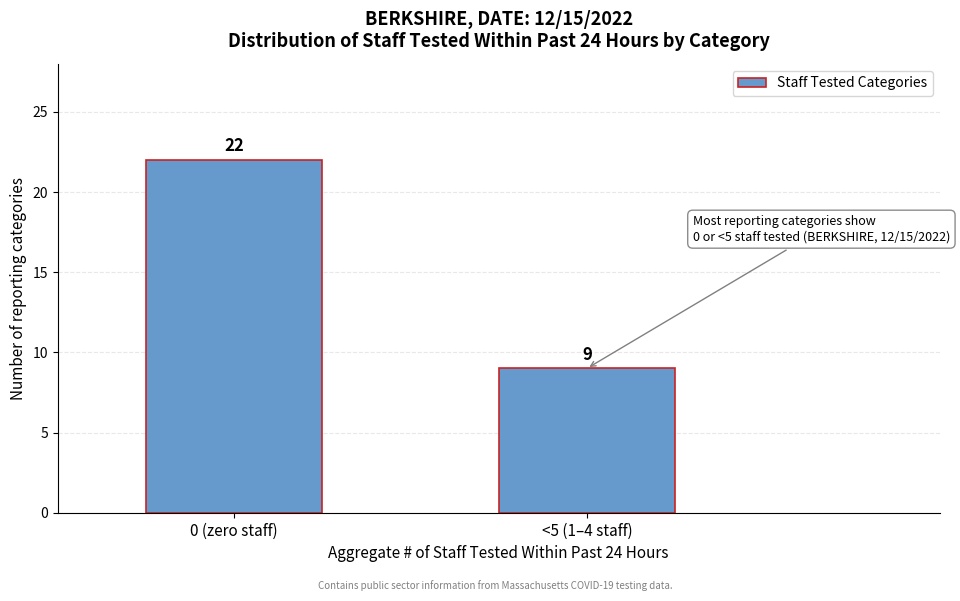

Reading left to right, transcribe all the data shown in this chart.

22	9